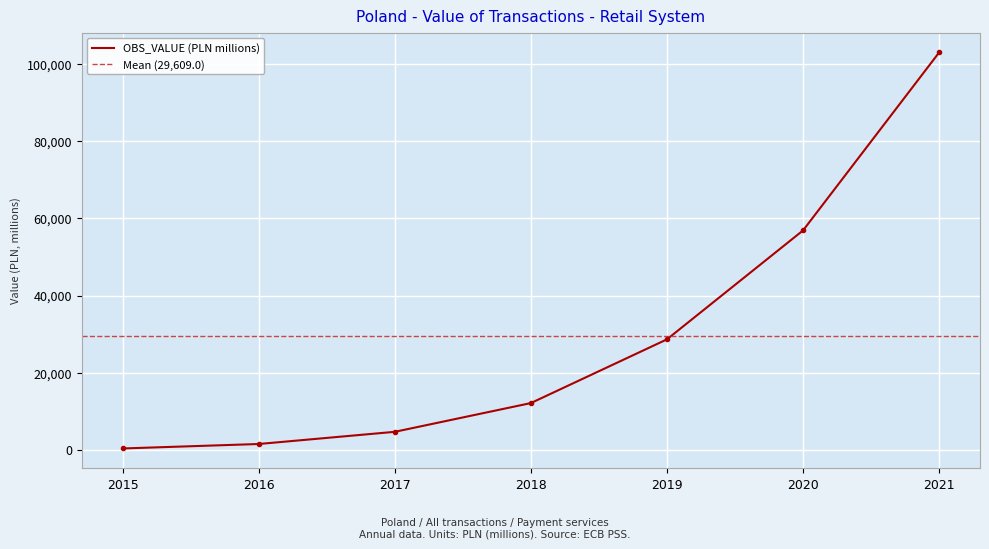

What is the value of the 4th point from the left?

12139.2